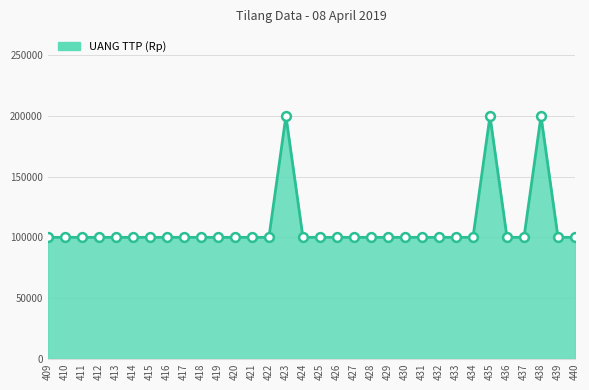

What is the ratio of the value at 417 to the value at 433?

1.0